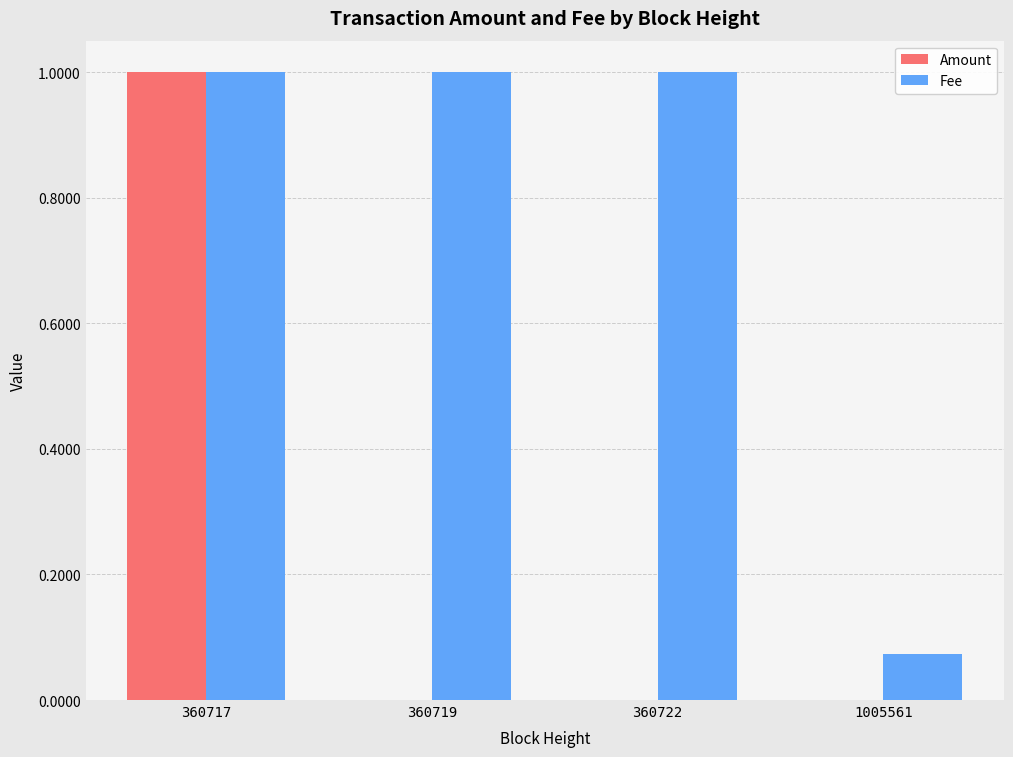

At which category is the sum across all series the highest?

360717